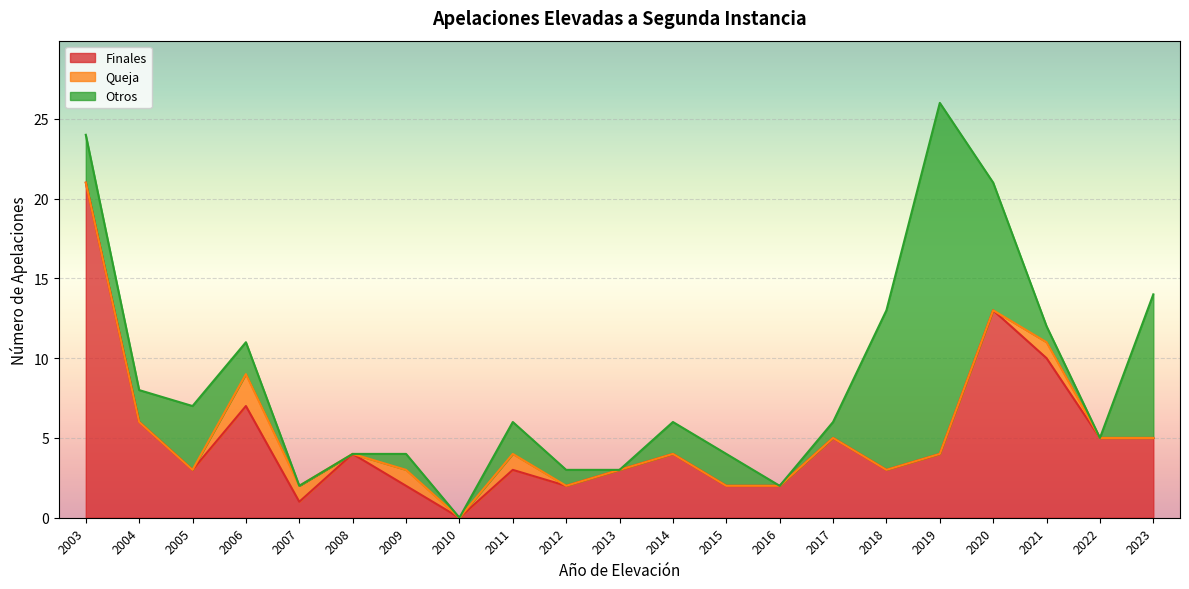

True or false: Otros has a value of 0 at 2008.

True